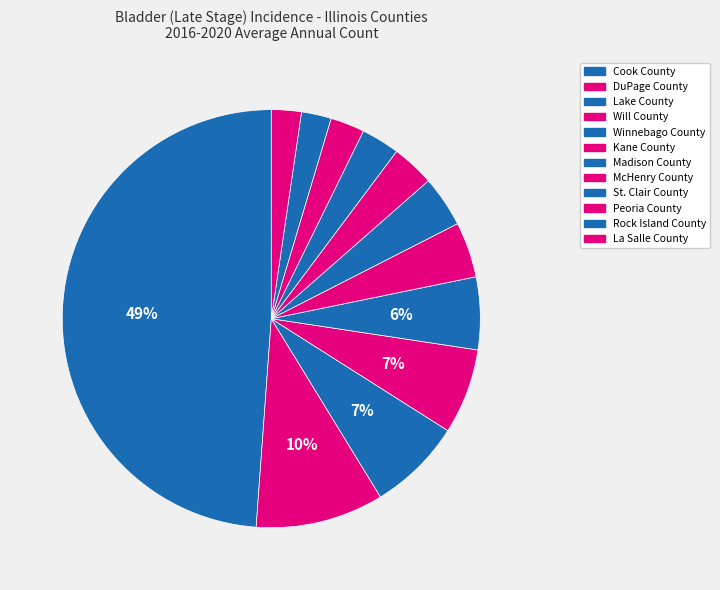

What is the change in value from Cook County to Rock Island County?

-141